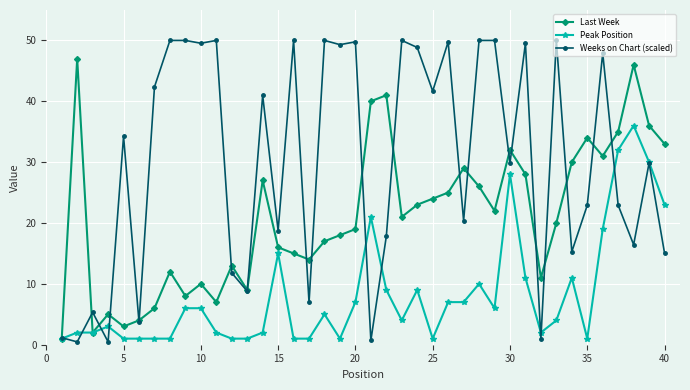

Which series has the largest total across all categories?

Weeks on Chart (scaled)